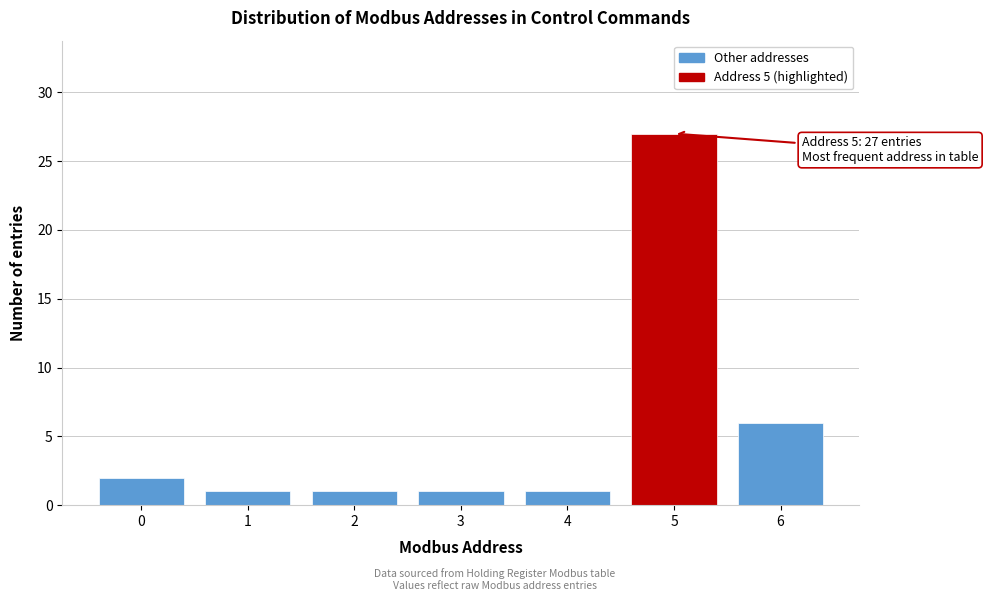

Reading right to left, extract all data points from this chart.

6	27	1	1	1	1	2